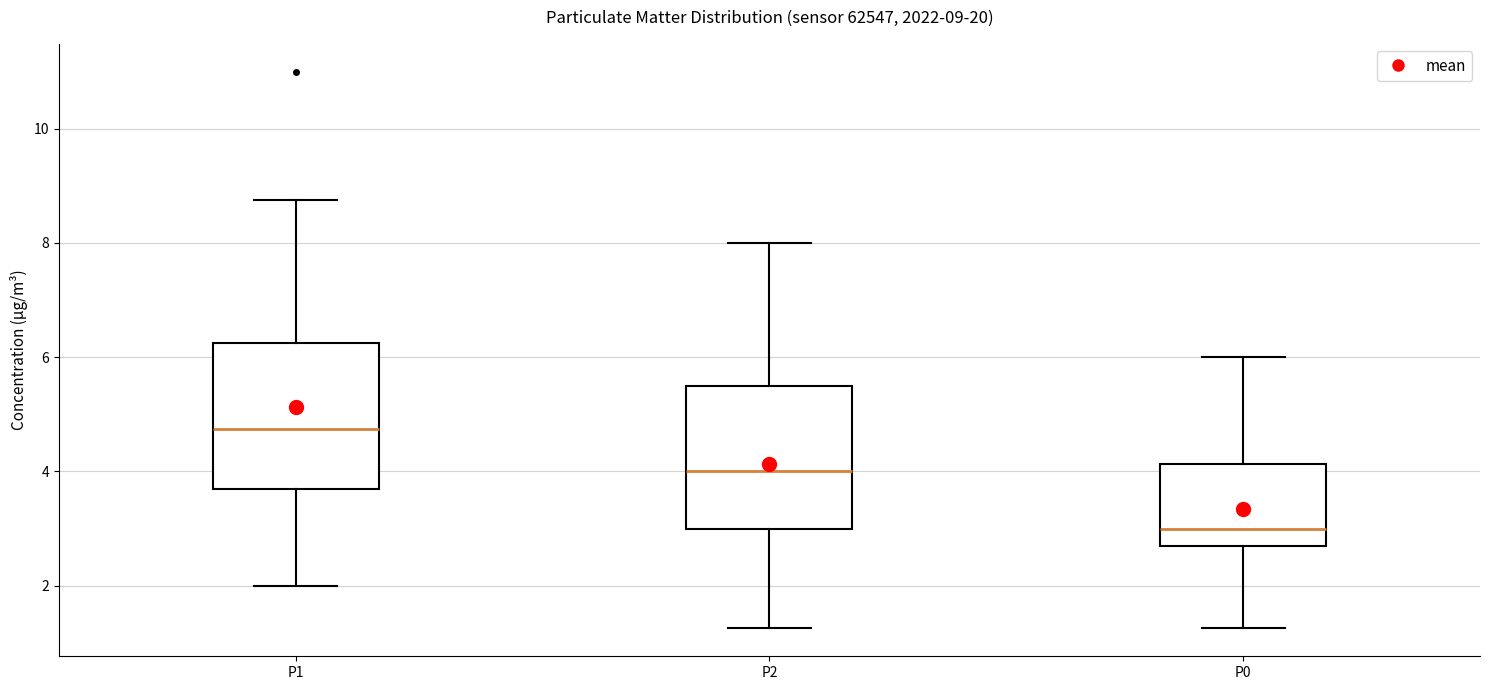

Which box's median line is the highest?

P1